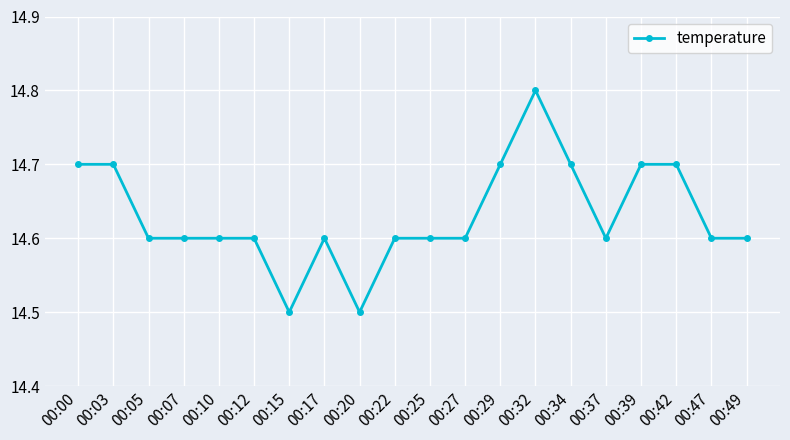

What is the greatest value displayed?

14.8